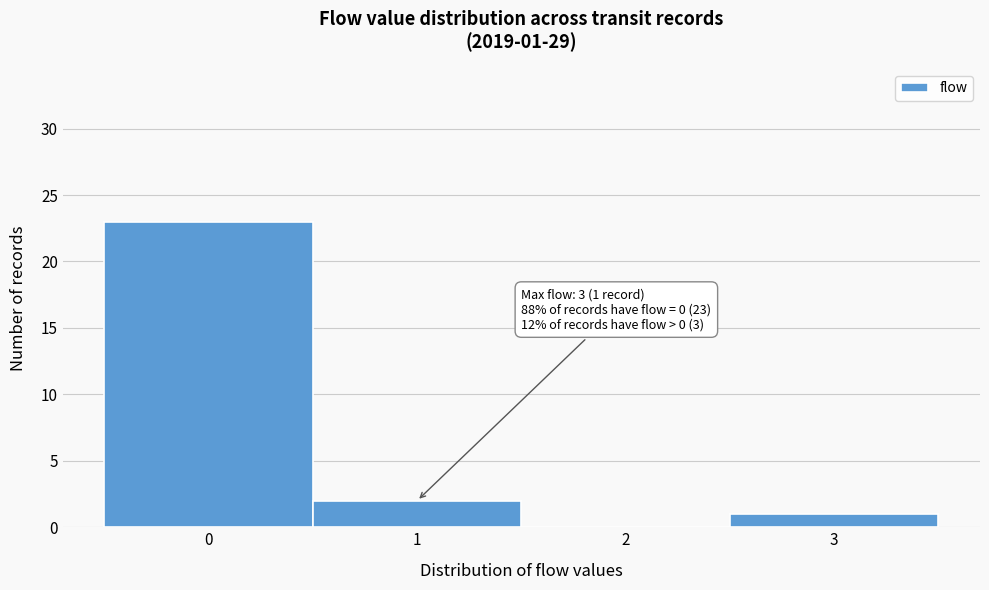

Which range on the x-axis has the tallest bar?

-0.5 to 0.5